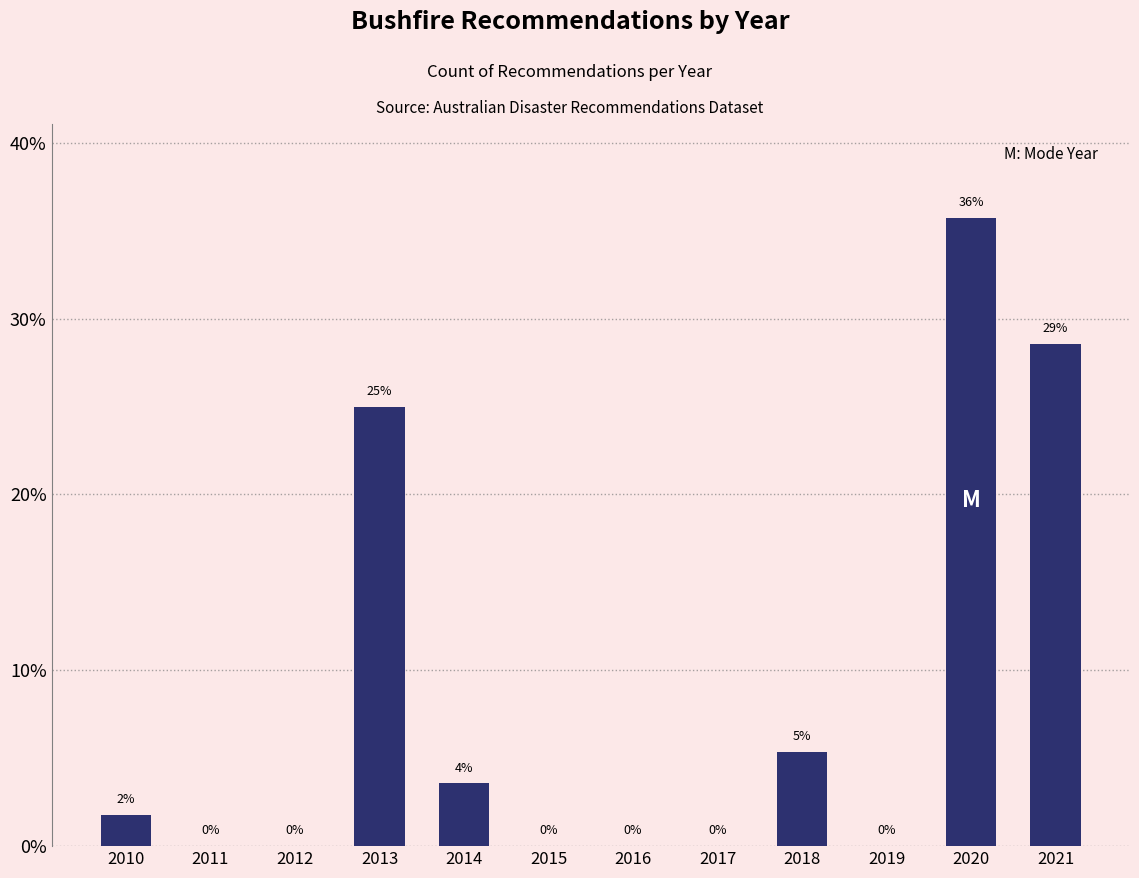

Which category has the highest value across all series?

2020